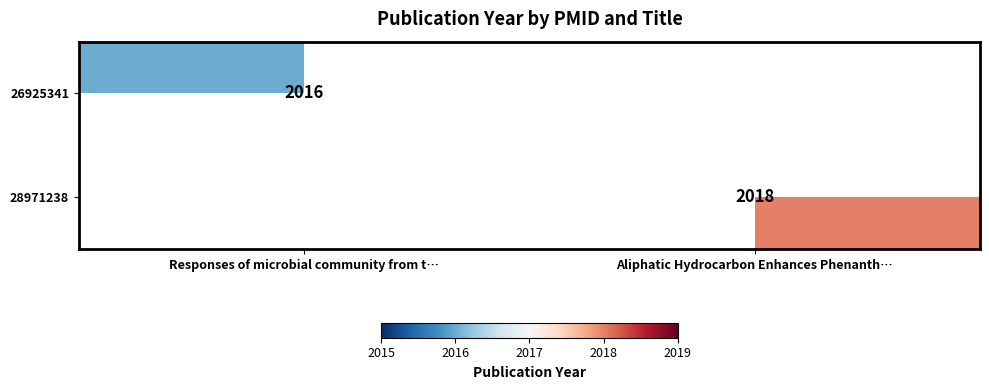

The value of 26925341 at Responses of microbial community from t… is 2016. True or false?

True